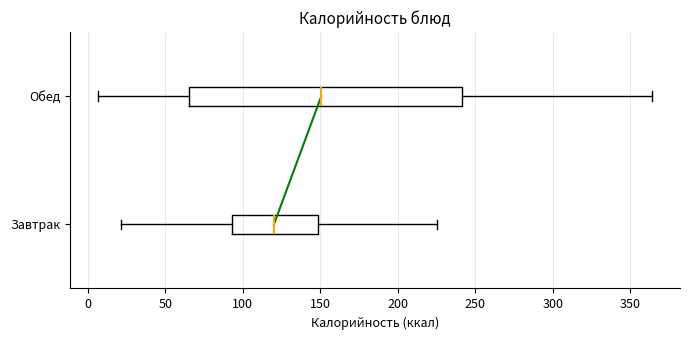

Which box is the widest, from its left edge to its right edge?

Обед